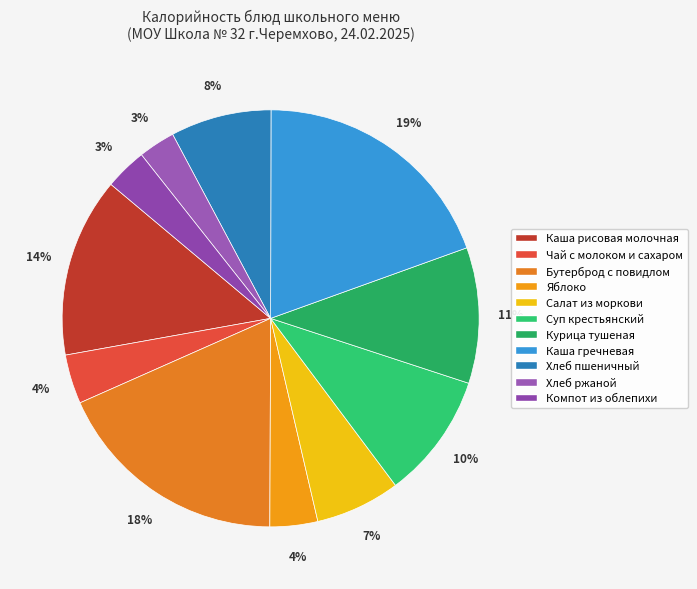

What is the ratio of the value at Бутерброд с повидлом to the value at Каша гречневая?

0.9